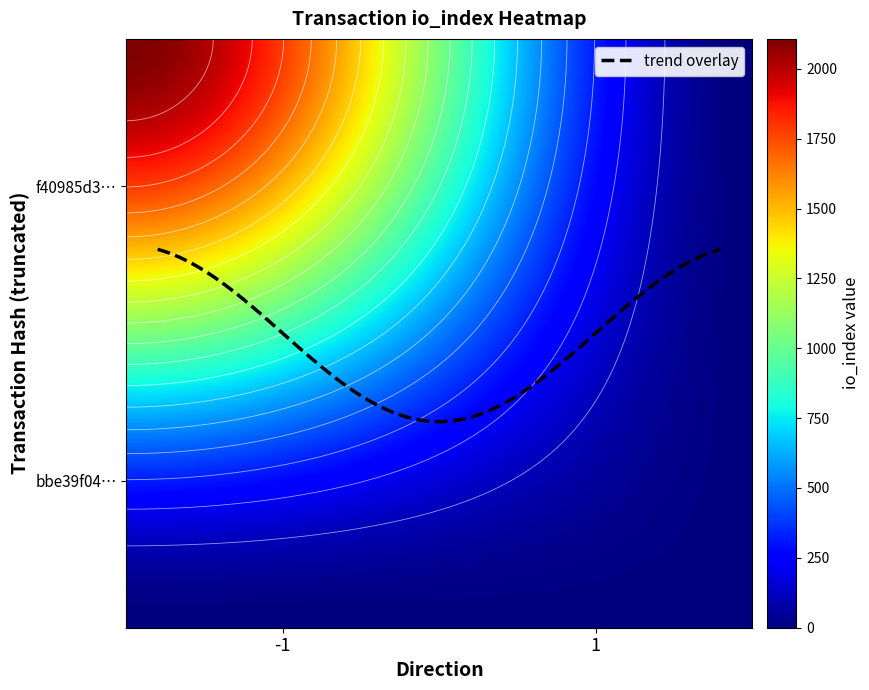

Reading right to left, transcribe all the data shown in this chart.

f40985d31fe36b77835a0688c2fd649954a3b8e: io_index=2107	direction=-1
bbe39f04ffc7e96b39035831addedb4a0737bea: io_index=4	direction=1